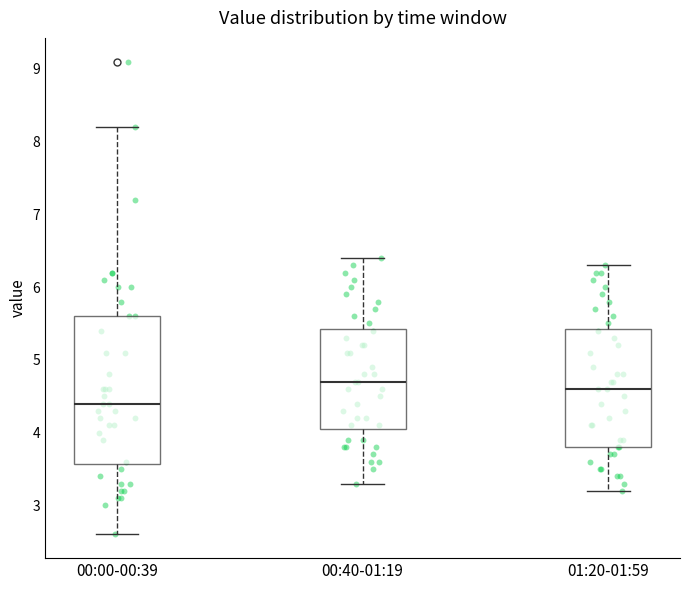

Where does the lower whisker of the box for 00:40-01:19 end on the y-axis? The values are not printed on the chart, so give them approximately, as read against the axis.

3.3